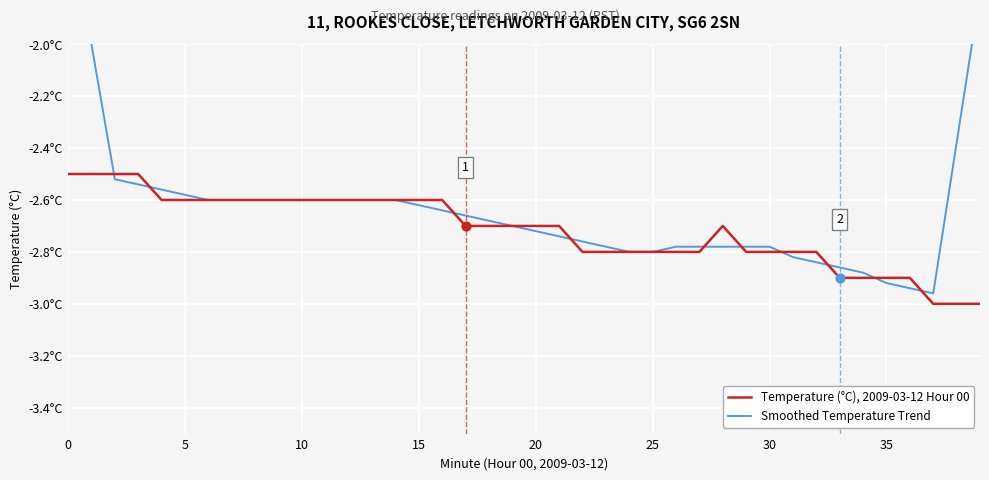

What are all the series names shown in the legend?

Temperature (°C), 2009-03-12 Hour 00, Smoothed Temperature Trend